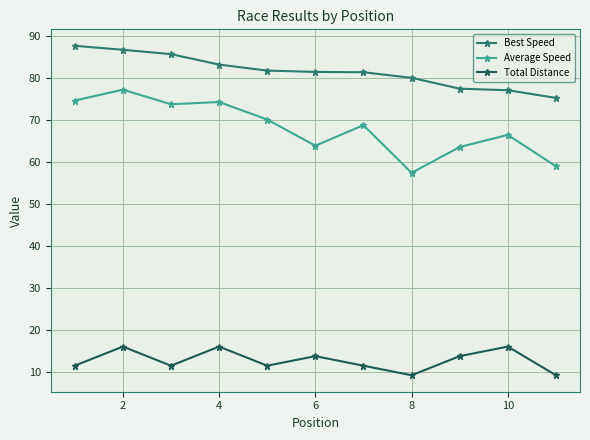

What is the average value of the Total Distance series?

12.6